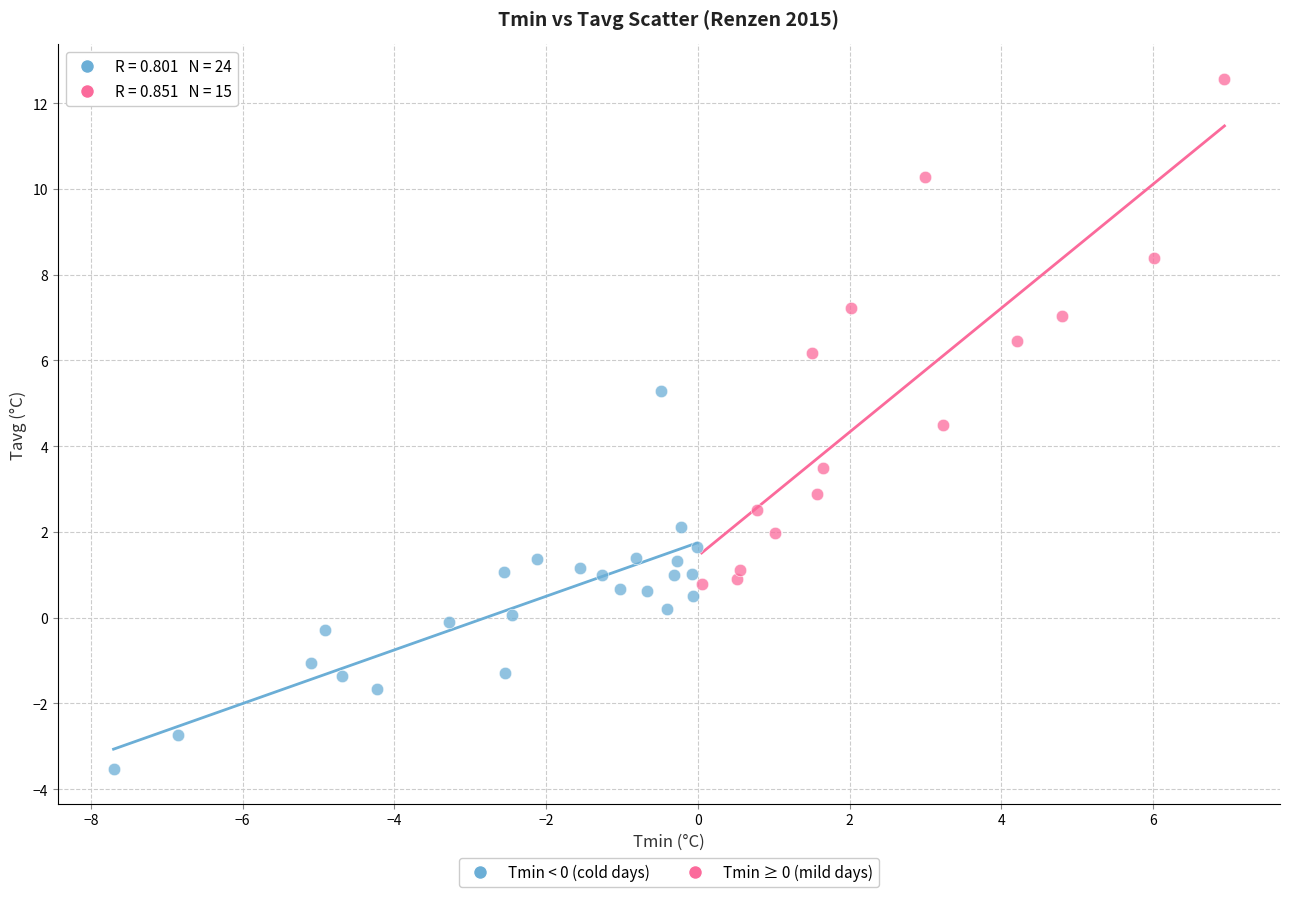

Which series contains the lowest Y value?

Tmin < 0 (cold days)